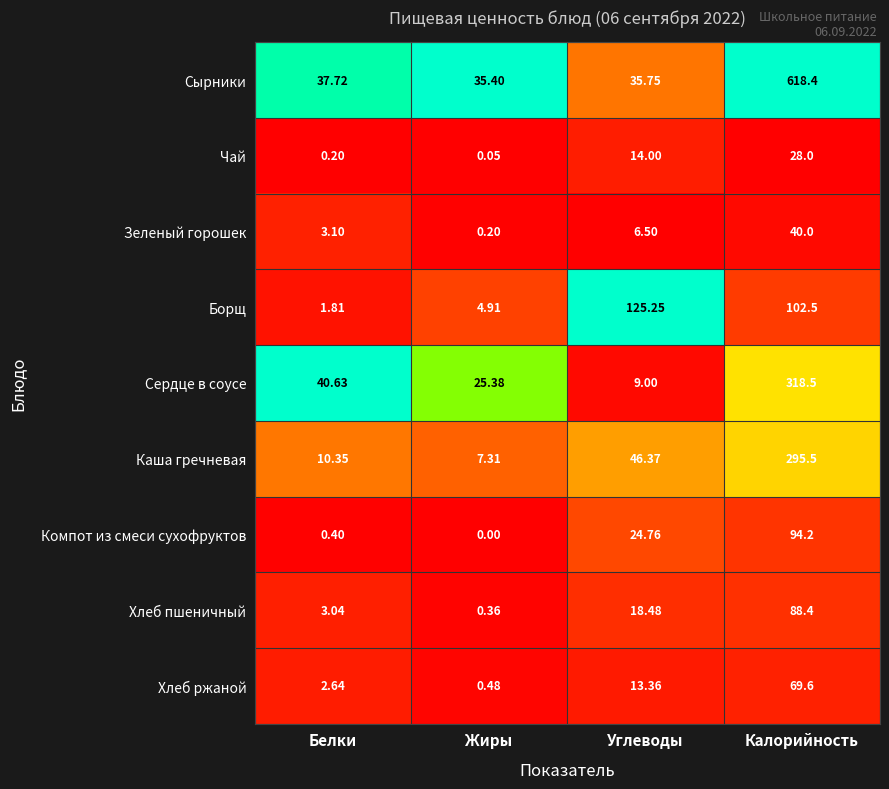

How many values in the Хлеб ржаной series are below 13?

2